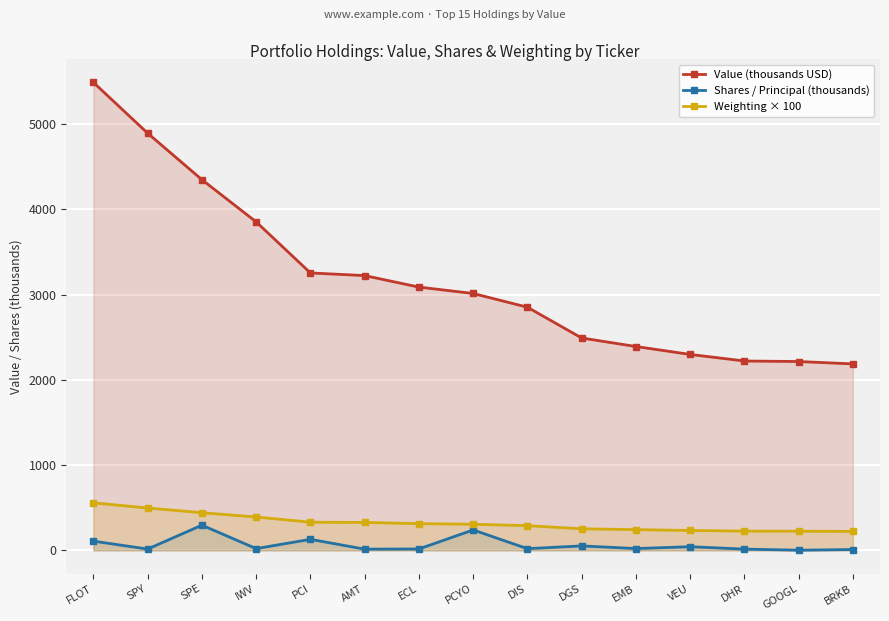

True or false: Weighting × 100 and Value (thousands USD) cross at least once.

False